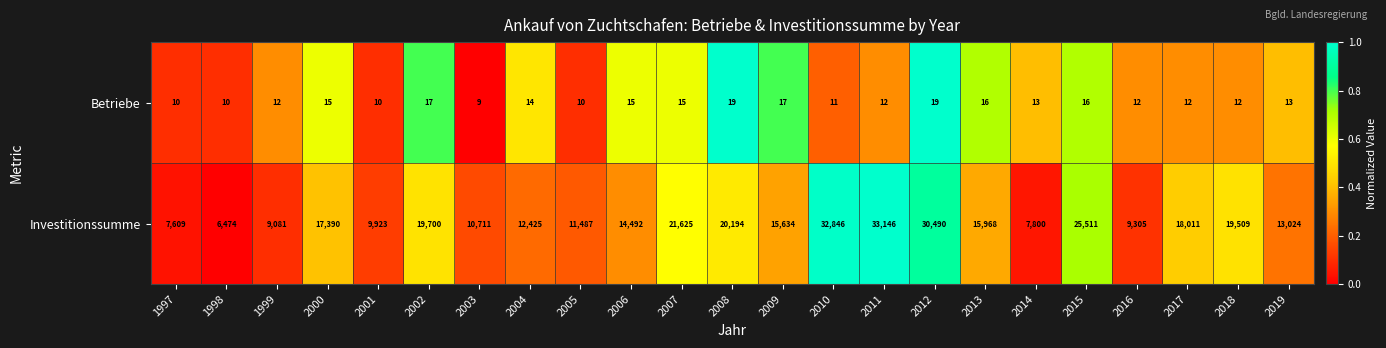

True or false: Investitionssumme has a value of 15634 at 2009.

True